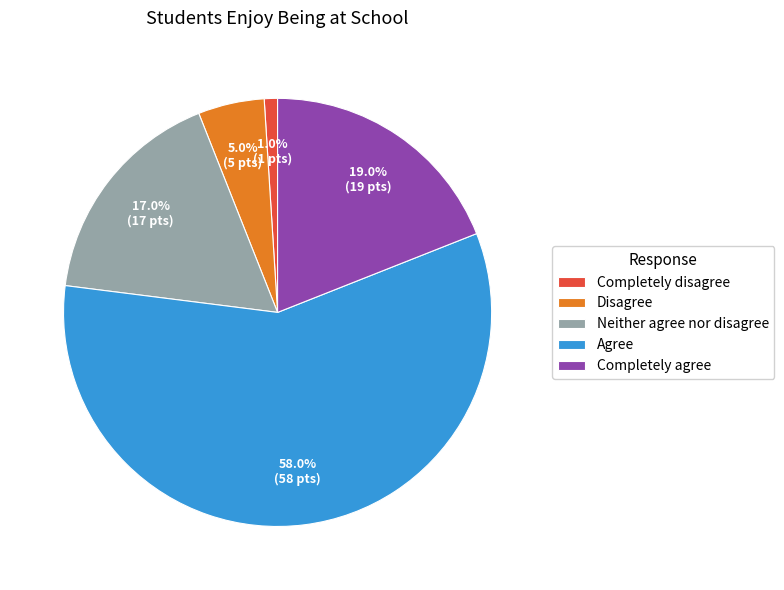

To the nearest percent, what is the difference between the largest and smallest slice percentages?

57%